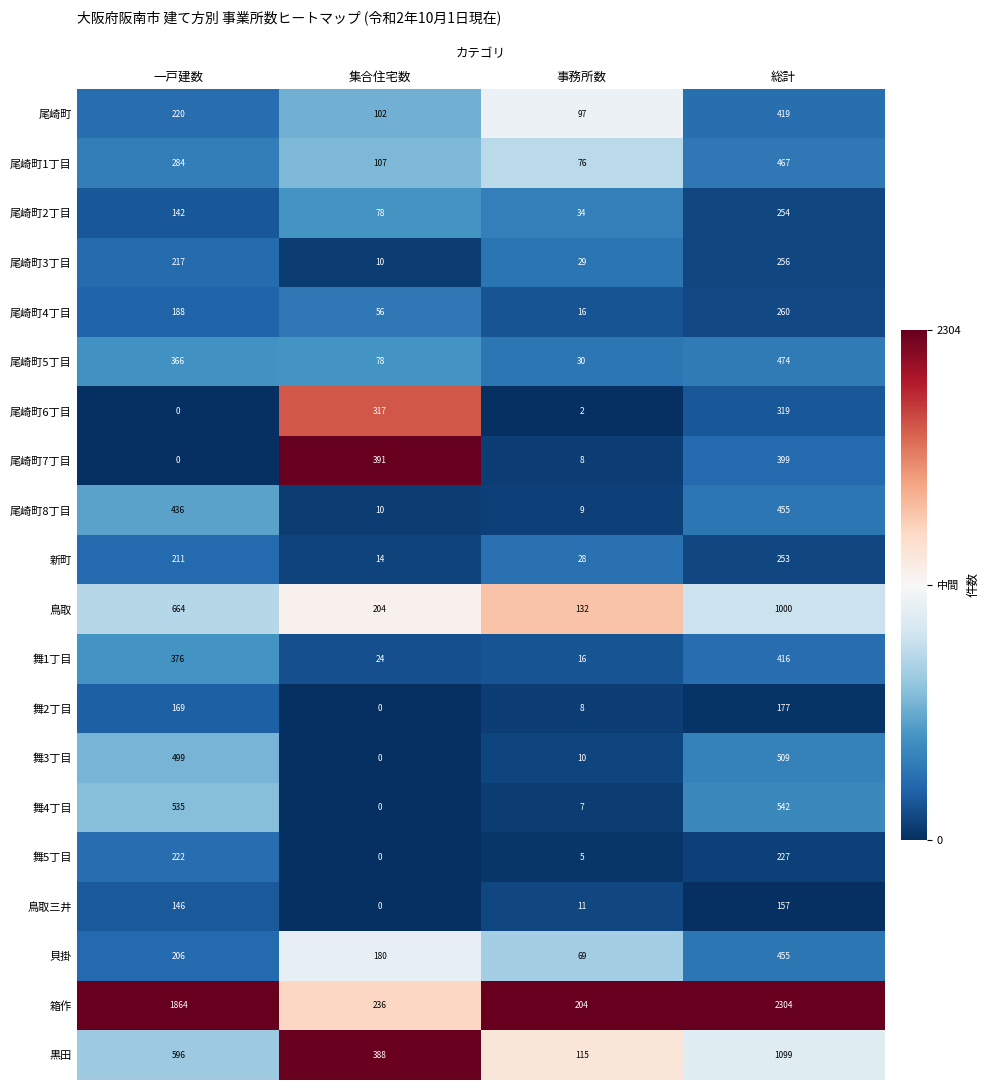

What is the difference between the maximum and second lowest values in the 尾崎町4丁目 series?

204